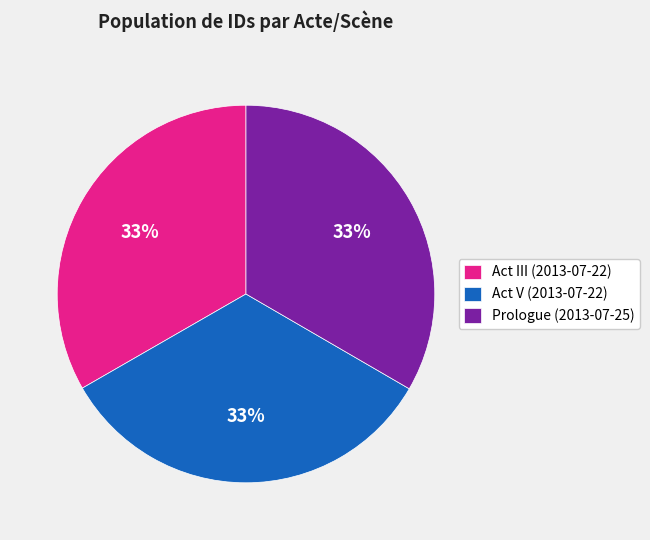

Approximately how many times larger is the value at Prologue (2013-07-25) compared to Act III (2013-07-22)?

1.0